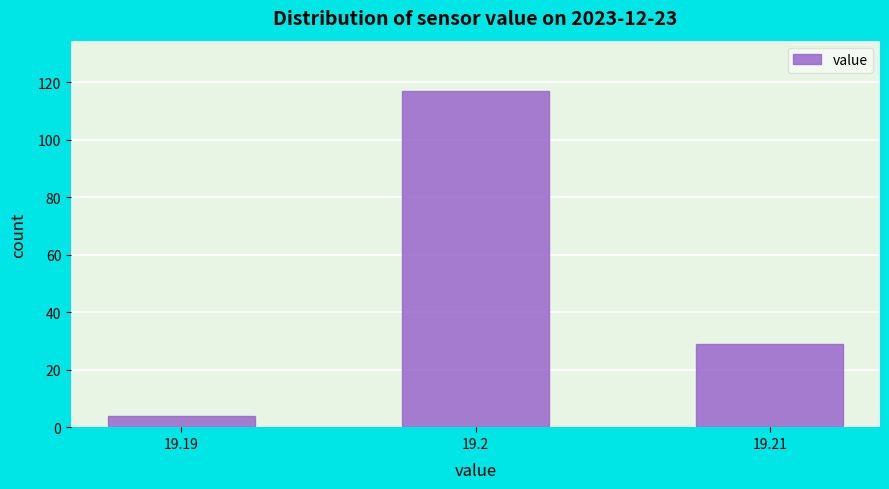

Reading left to right, list all the values displayed in this chart.

19.19=4	19.2=117	19.21=29